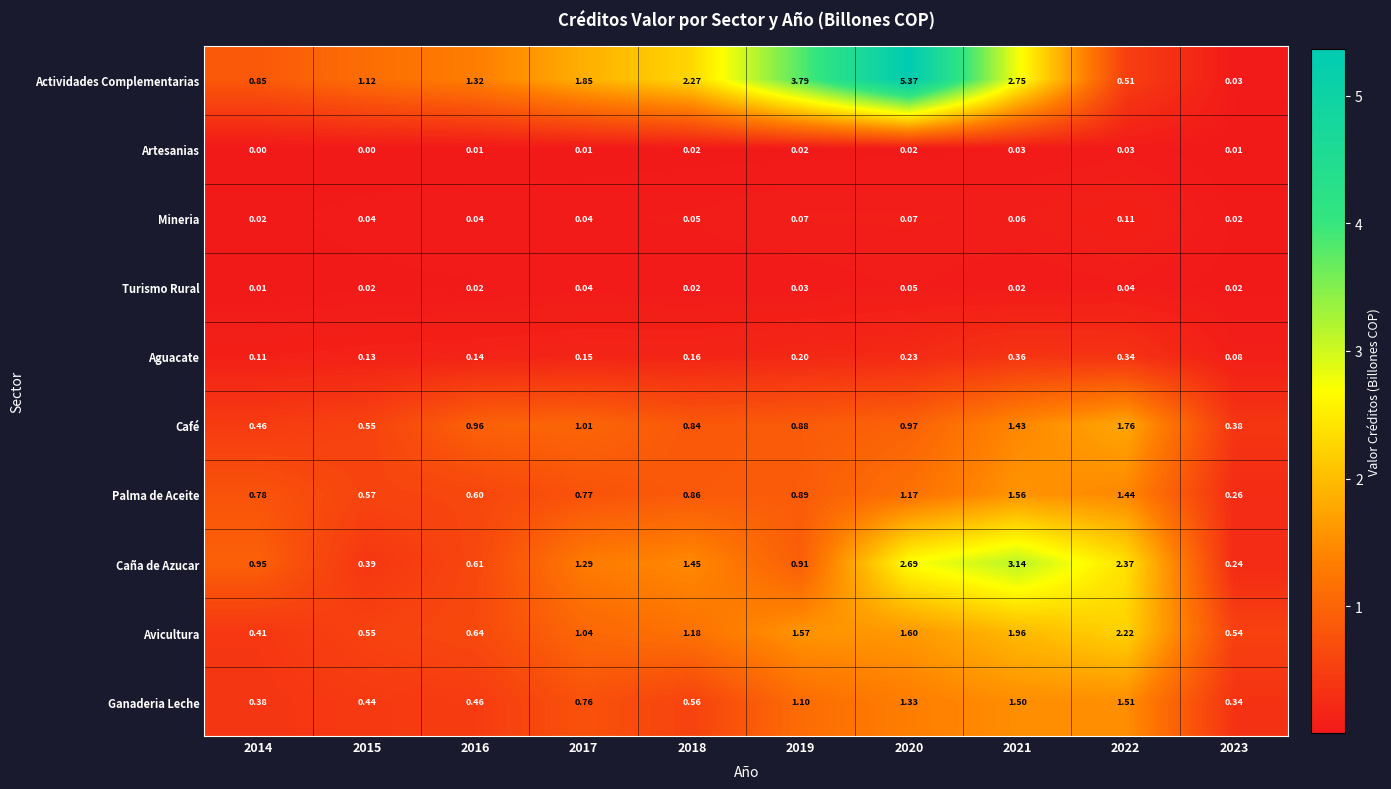

Which series has the widest spread of values?

Actividades Complementarias